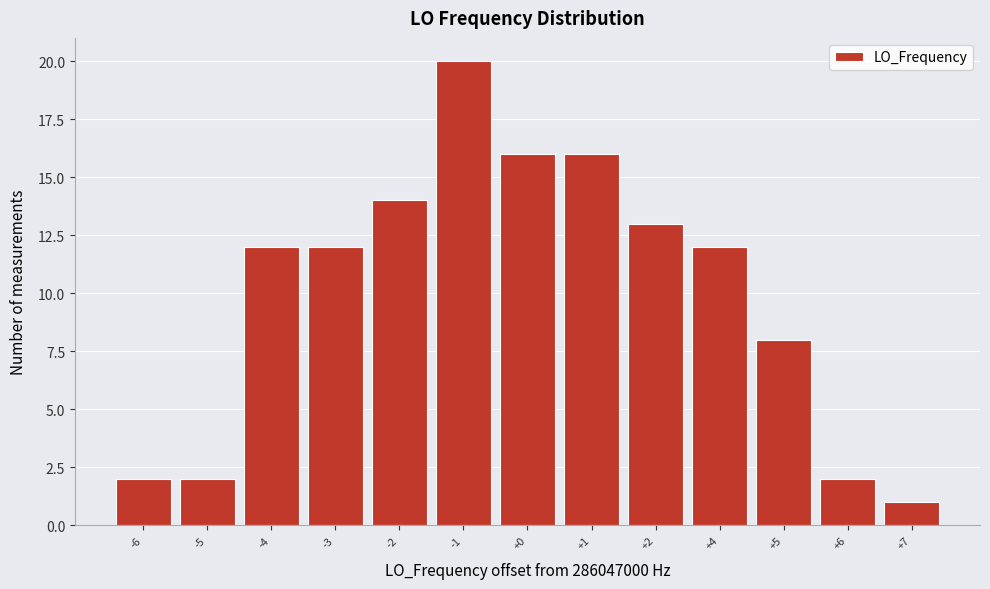

Reading left to right, transcribe all the data shown in this chart.

-6=2	-5=2	-4=12	-3=12	-2=14	-1=20	+0=16	+1=16	+2=13	+4=12	+5=8	+6=2	+7=1